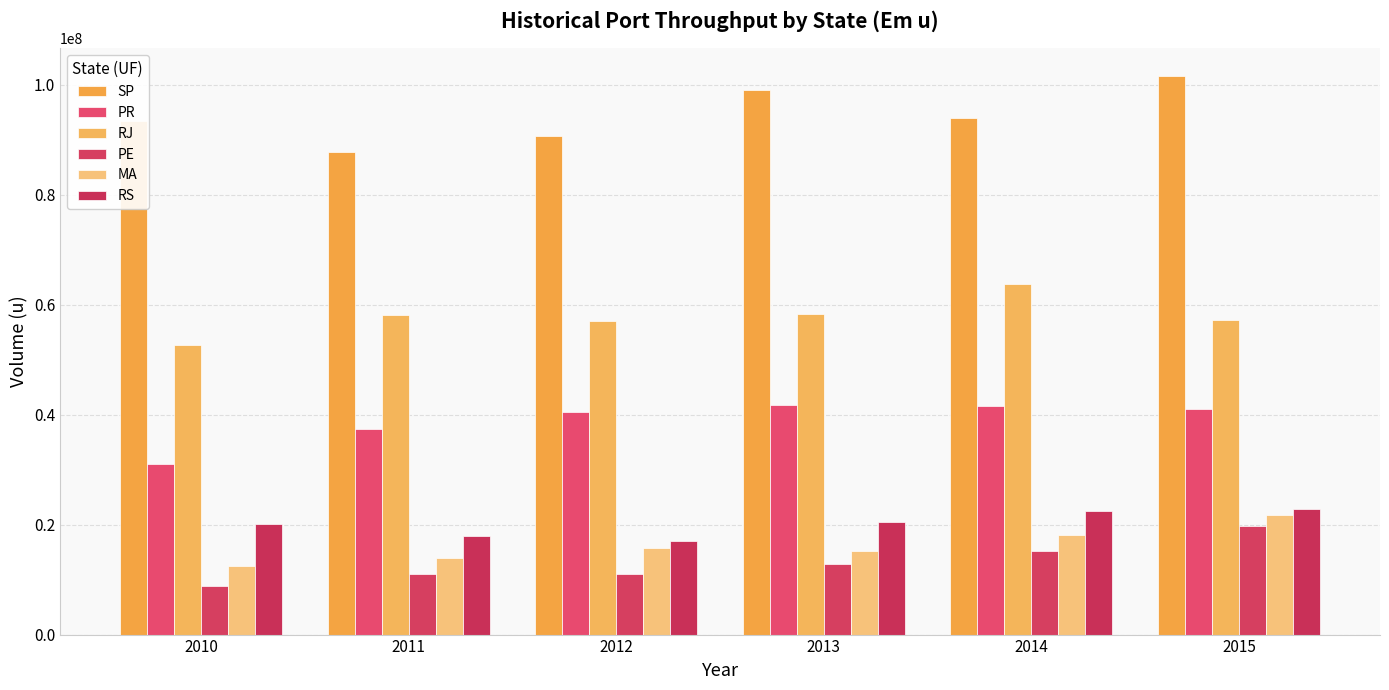

What are all the series names shown in the legend?

SP, PR, RJ, PE, MA, RS